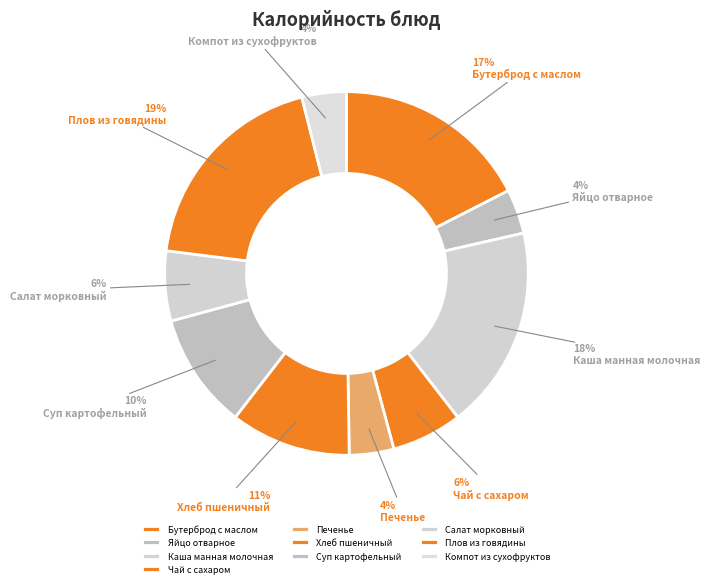

Combined, what portion of the pie is Каша манная молочная and Салат морковный?

24.3%